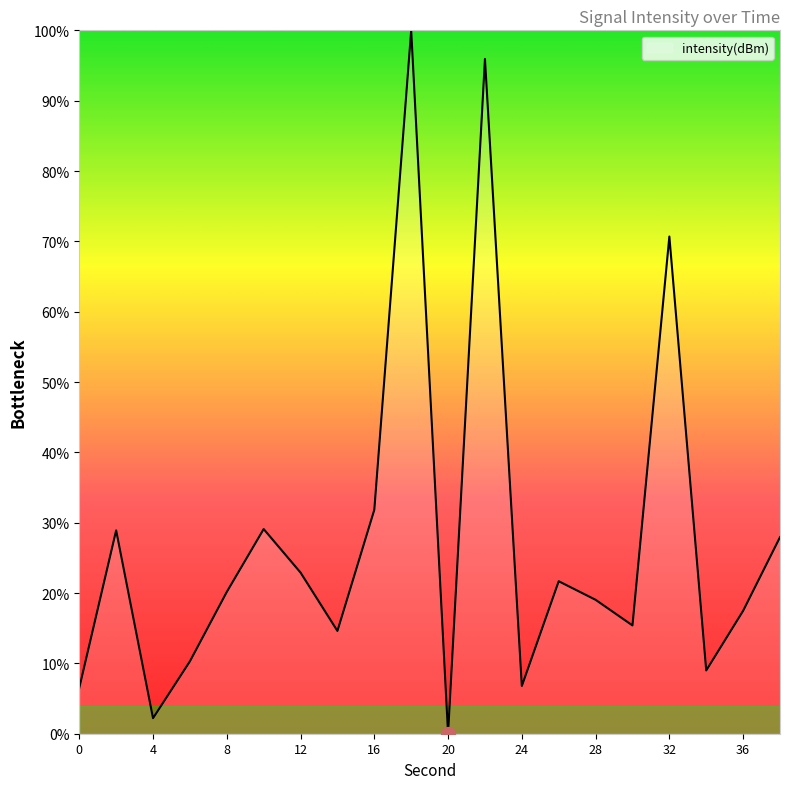

What is the difference between the maximum and minimum values?

100.0